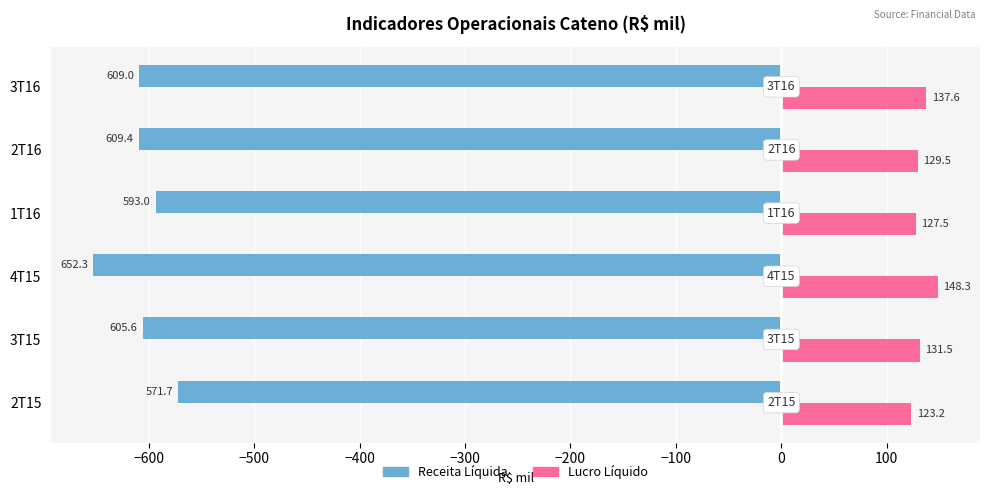

Count the number of data series in this chart.

2